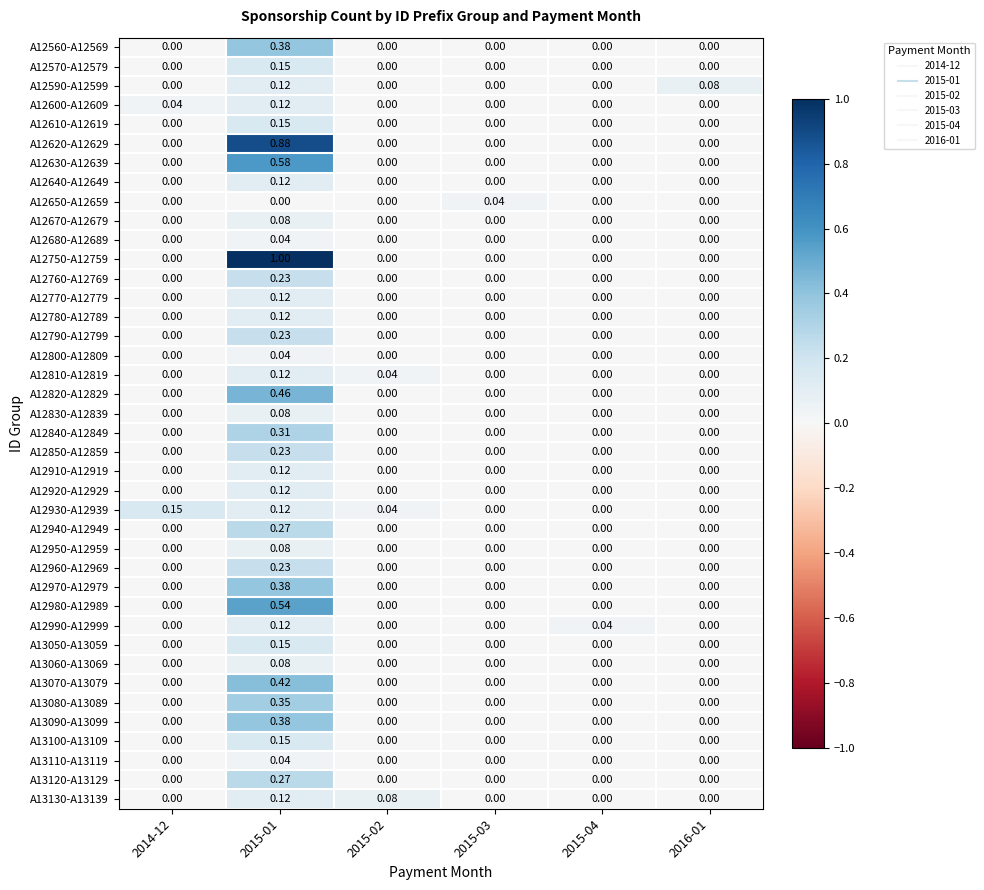

Is the value of A12560-A12569 at 2015-01 greater than the value of A12590-A12599 at 2015-04?

Yes